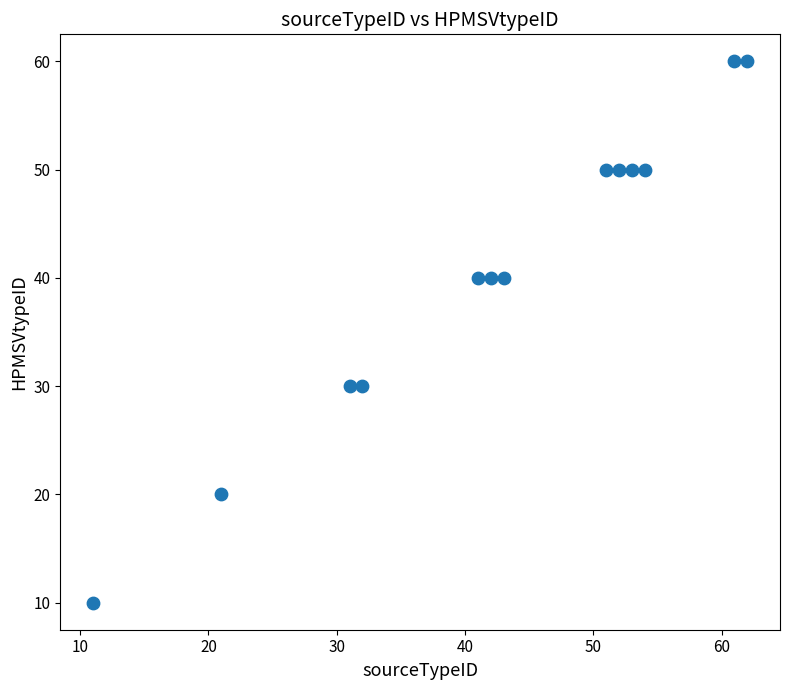

What is the range of X values (max minus min)?

51